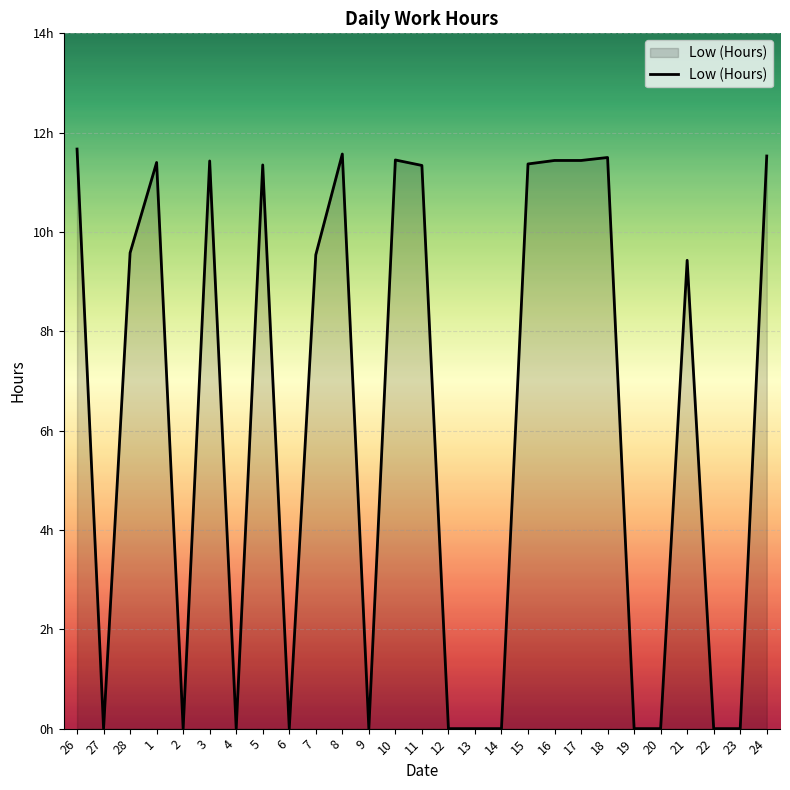

The value at 5 is 3.4. True or false?

False